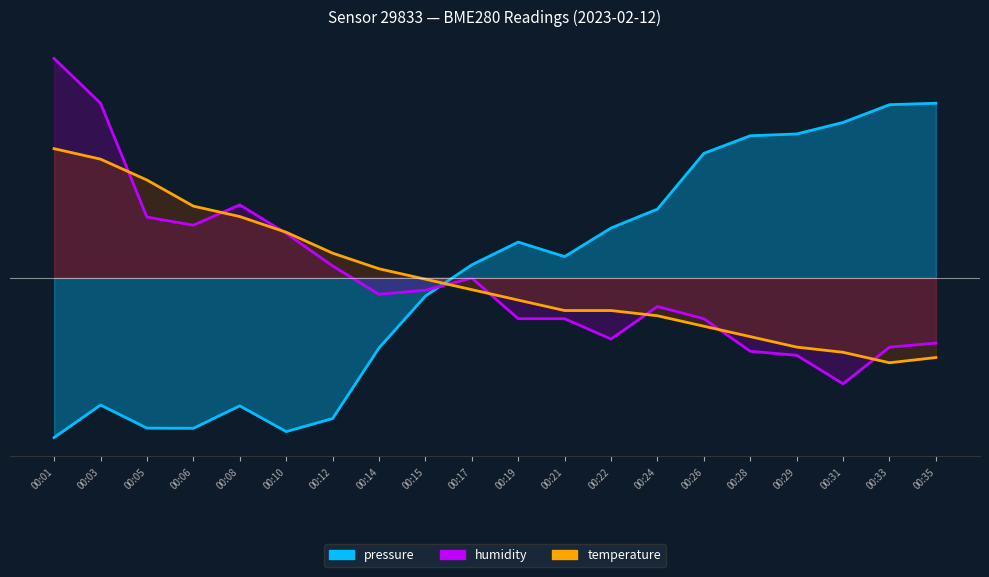

Reading left to right, list all the values displayed in this chart.

pressure: 00:01=-19.5	00:03=-15.5	00:05=-18.4	00:06=-18.4	00:08=-15.6	00:10=-18.8	00:12=-17.2	00:14=-8.6	00:15=-2.2	00:17=1.6	00:19=4.3	00:21=2.6	00:22=6.1	00:24=8.4	00:26=15.2	00:28=17.3	00:29=17.5	00:31=18.9	00:33=21.1	00:35=21.3
humidity: 00:01=26.8	00:03=21.3	00:05=7.4	00:06=6.4	00:08=8.9	00:10=5.4	00:12=1.4	00:14=-2.0	00:15=-1.5	00:17=-0.0	00:19=-5.0	00:21=-5.0	00:22=-7.5	00:24=-3.5	00:26=-5.0	00:28=-9.0	00:29=-9.5	00:31=-13.0	00:33=-8.5	00:35=-8.0
temperature: 00:01=15.7	00:03=14.5	00:05=11.9	00:06=8.7	00:08=7.5	00:10=5.5	00:12=3.0	00:14=1.1	00:15=-0.2	00:17=-1.5	00:19=-2.7	00:21=-4.0	00:22=-4.0	00:24=-4.7	00:26=-5.9	00:28=-7.2	00:29=-8.5	00:31=-9.1	00:33=-10.4	00:35=-9.7